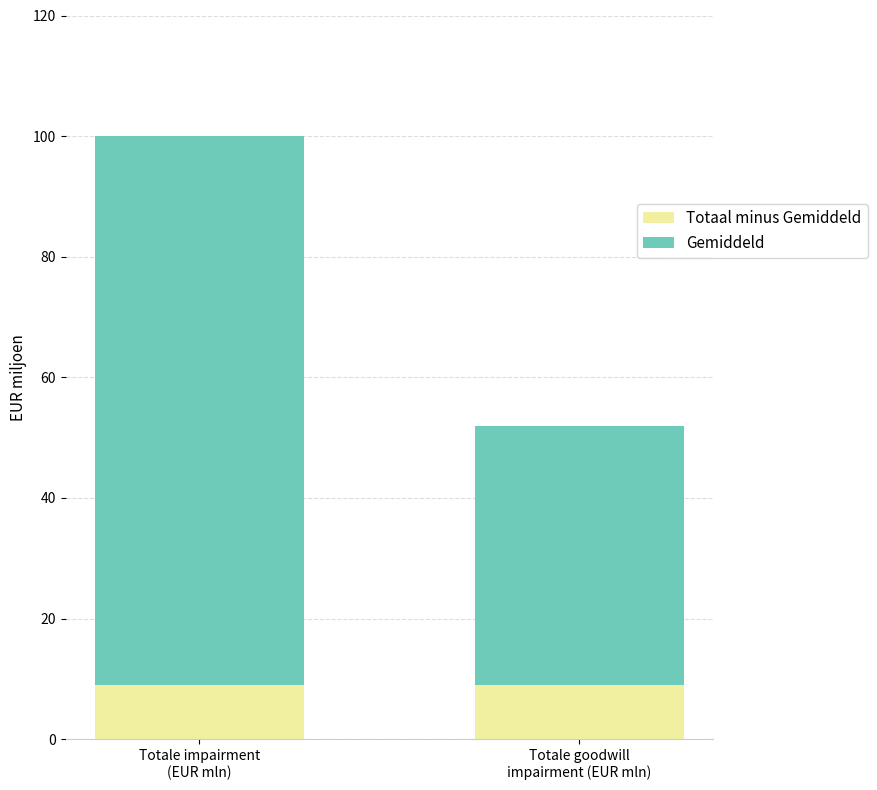

What is the maximum value for Gemiddeld?

9